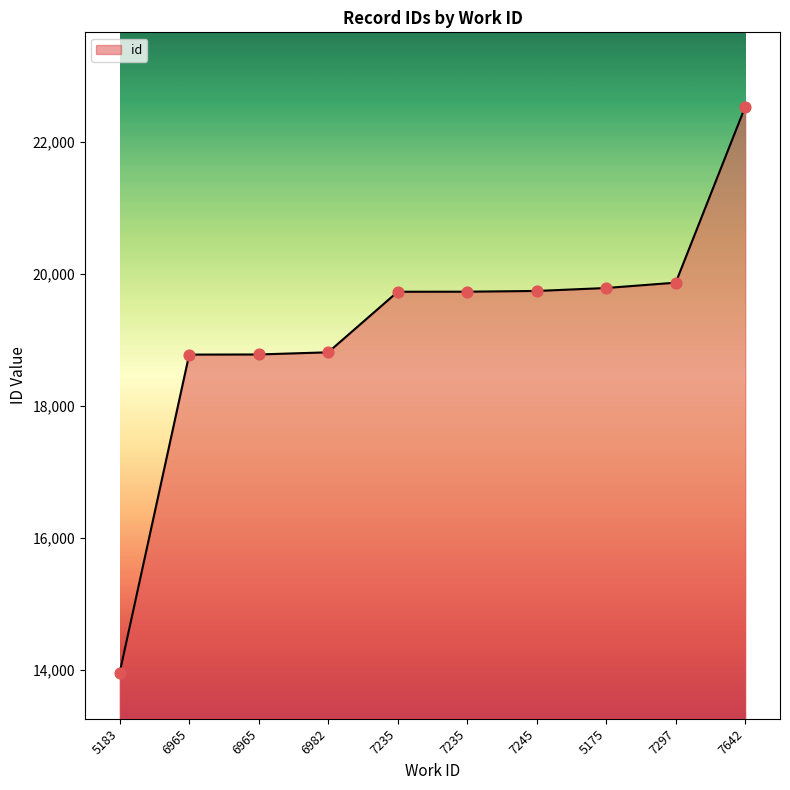

How many lines are shown in the chart?

1